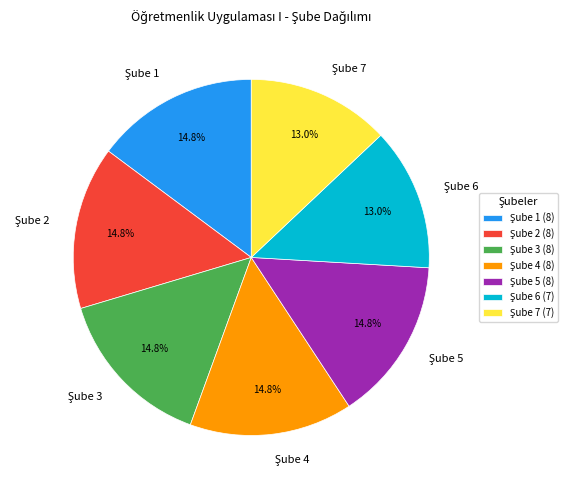

Is there a majority slice in this chart?

No